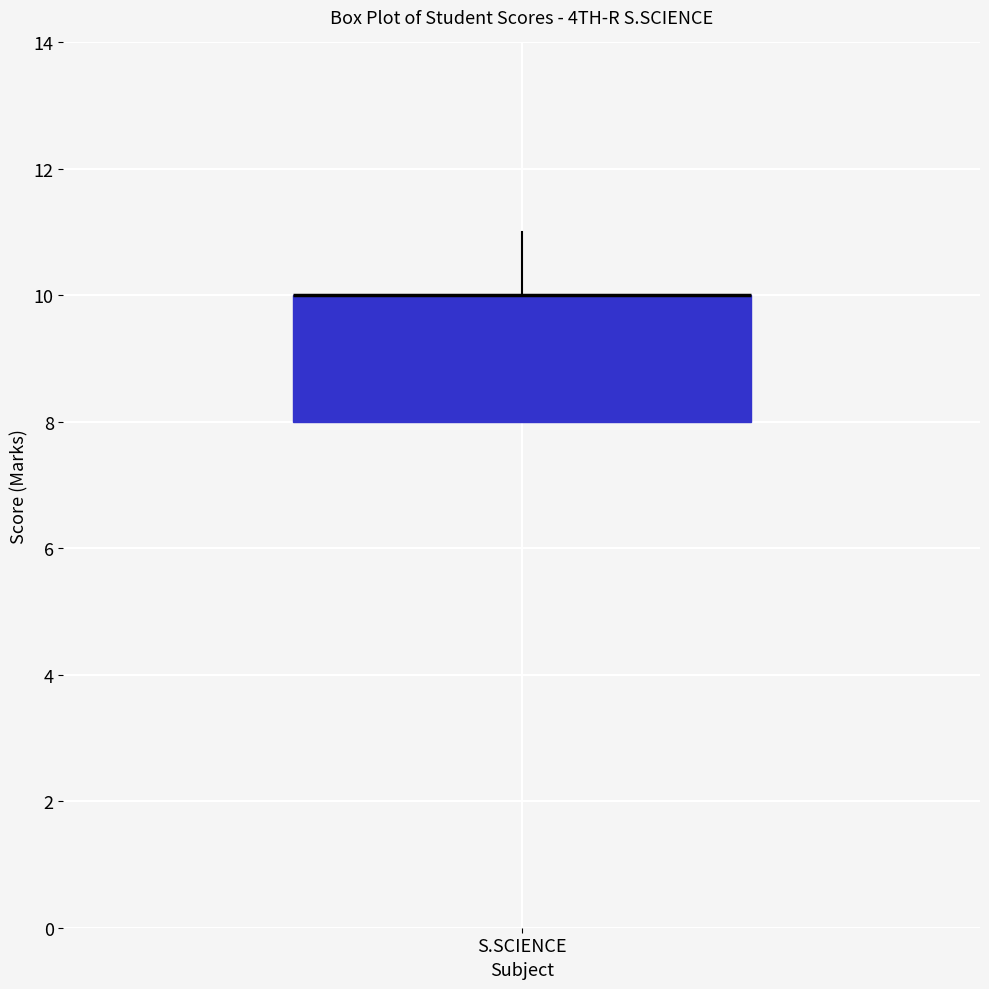

Transcribe this box plot: give where the median line is, the range the box spans, and where the two whiskers end, as read against the y-axis. The values are not printed on the chart, so give them approximately, as read against the axis.

median 10 (drawn on the box's upper edge), box 8 to 10, whiskers 8 to 11